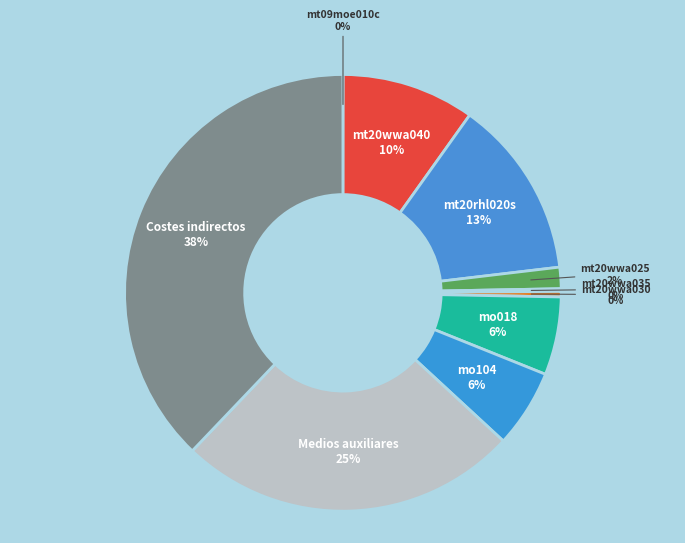

To the nearest percent, what is the average slice percentage?

10%